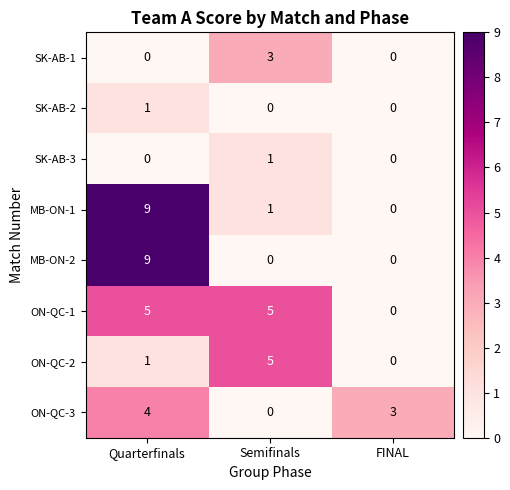

What is the difference between the MB-ON-1 values at Semifinals and Quarterfinals?

8